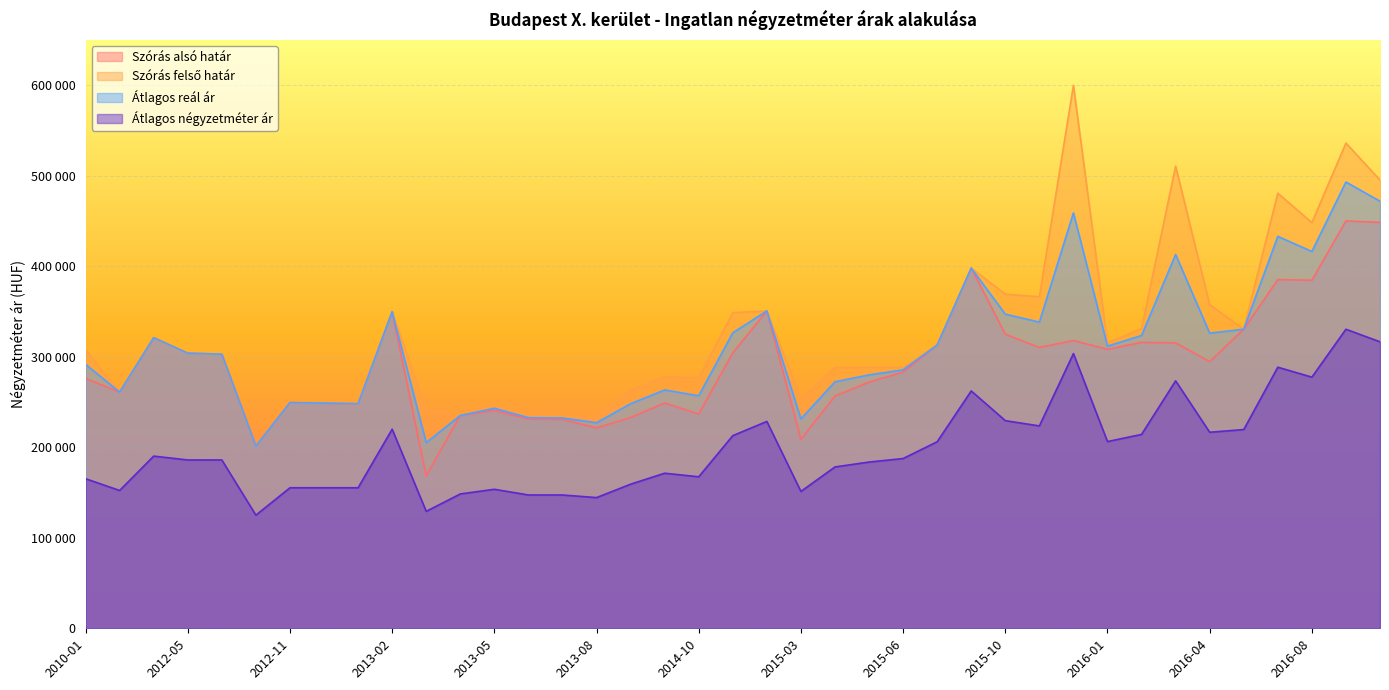

How many values in the Átlagos reál ár series are below 302825?

19